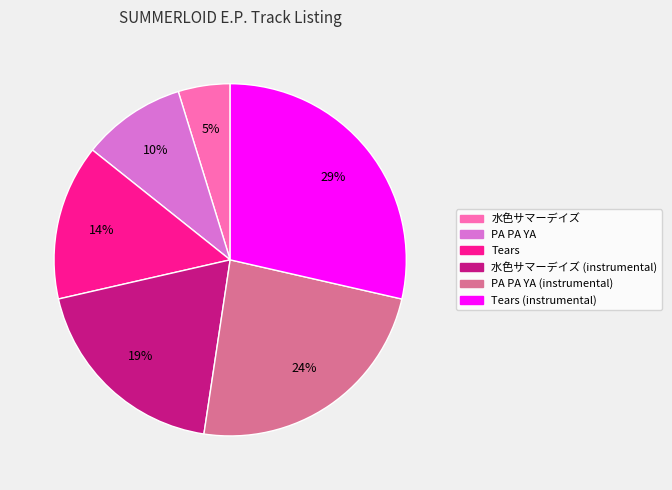

To the nearest percent, what is the difference between the largest and smallest slice percentages?

24%